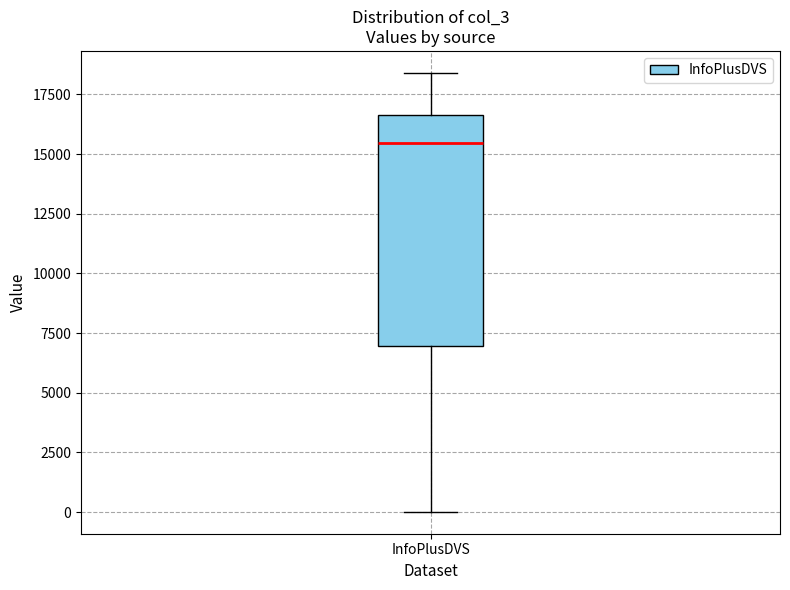

Read this box plot against the y-axis: the position of the median line, the range covered by the box, and the ends of both whiskers. The values are not printed on the chart, so give them approximately, as read against the axis.

median 15500, box 7000 to 16500, whiskers 0 to 18500